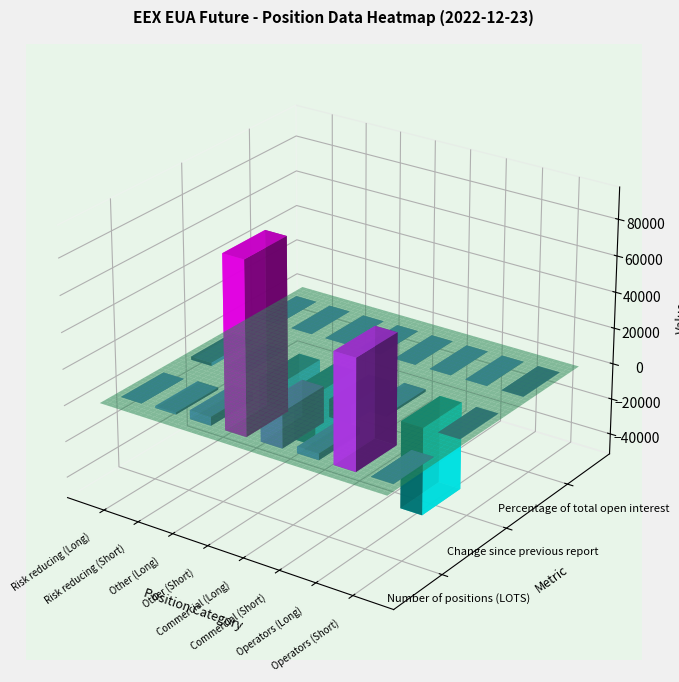

True or false: Risk reducing (Long) has a value of 0.0 at 2.

True